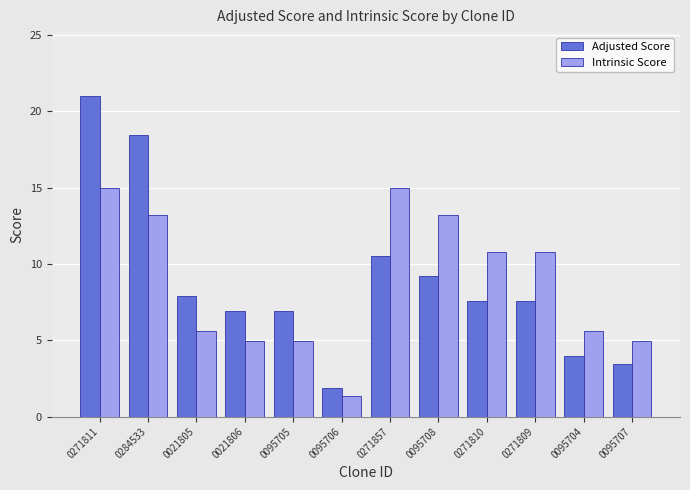

Reading left to right, list all the values displayed in this chart.

Adjusted Score: 21.0	18.5	7.9	6.9	6.9	1.8	10.5	9.2	7.6	7.6	3.9	3.5
Intrinsic Score: 15.0	13.2	5.6	5.0	5.0	1.3	15.0	13.2	10.8	10.8	5.6	5.0